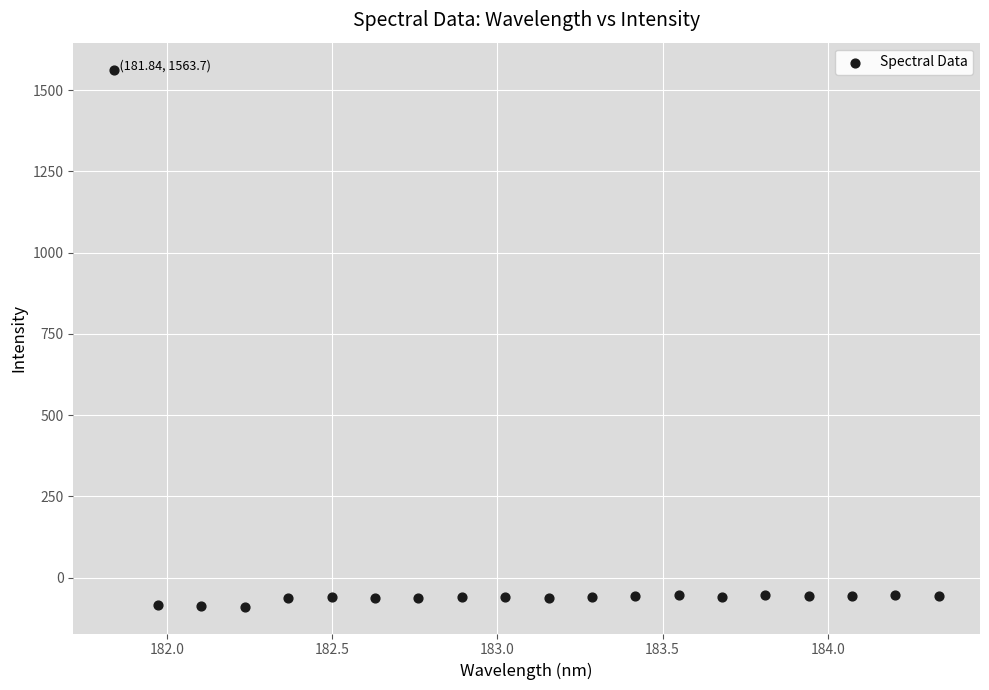

What is the range of Y values (max minus min)?

1653.3